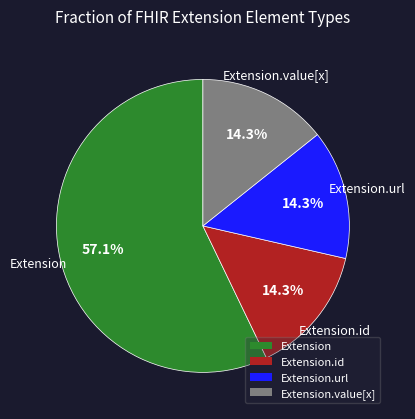

Which slice is the largest?

Extension